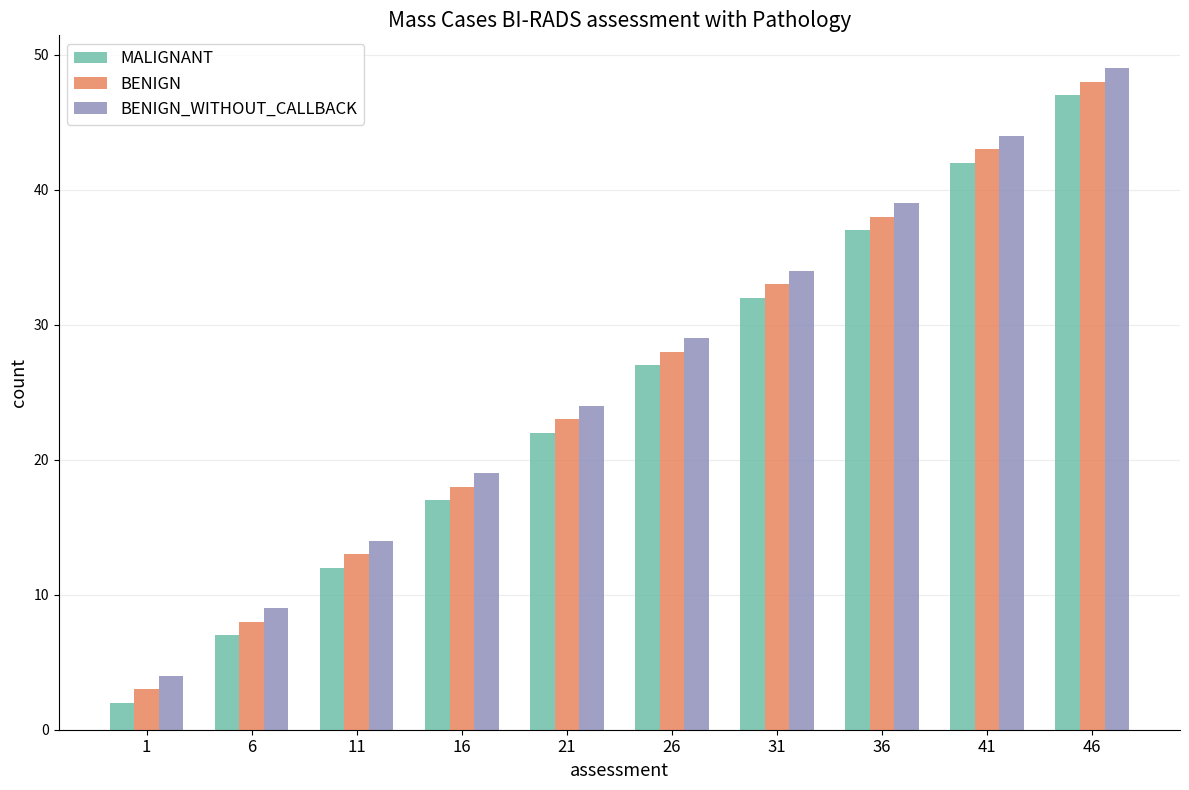

What is the greatest value displayed?

49